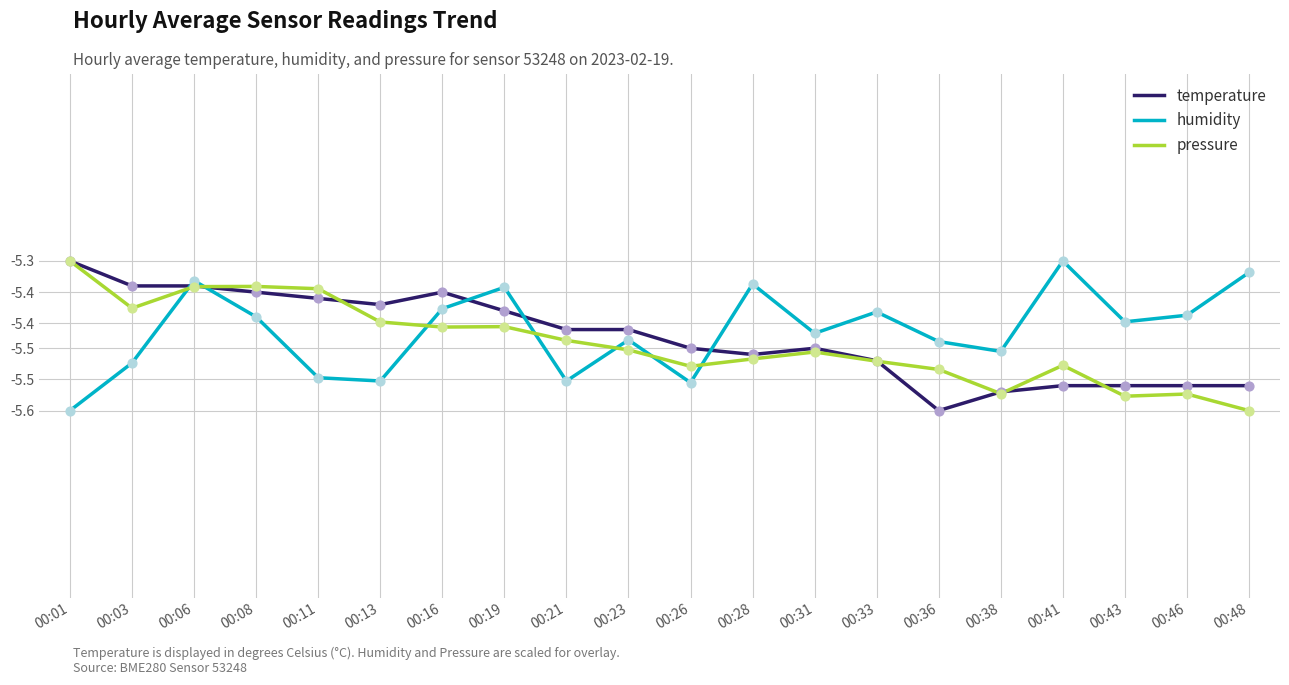

Is this an area chart (filled region under the line)?

No